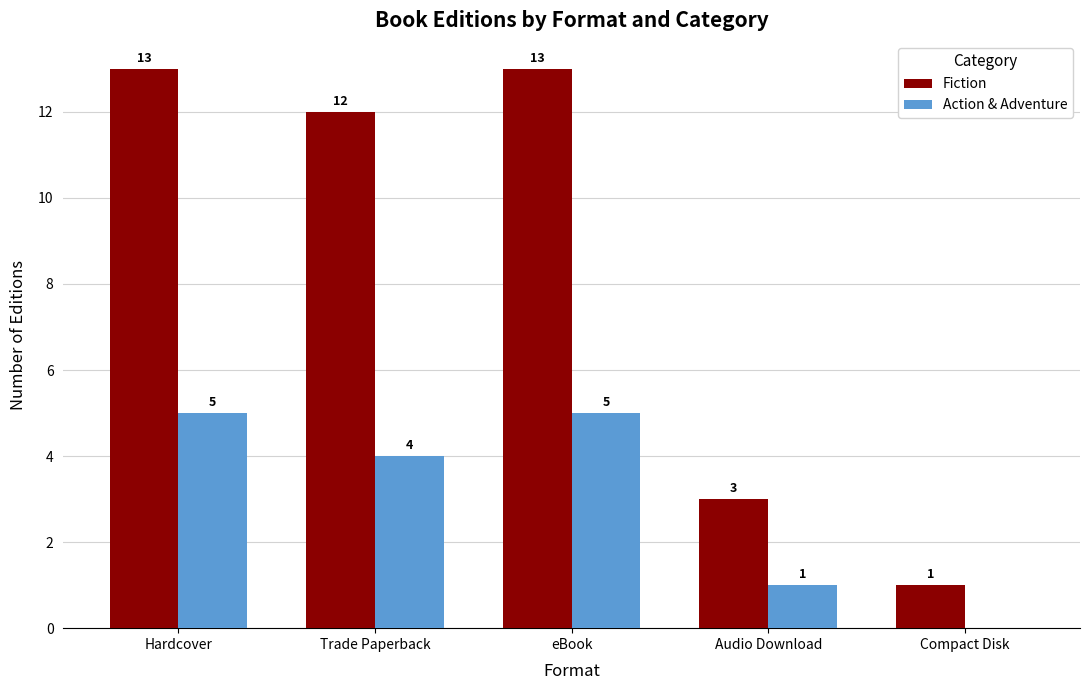

What is the maximum value for Action & Adventure?

5